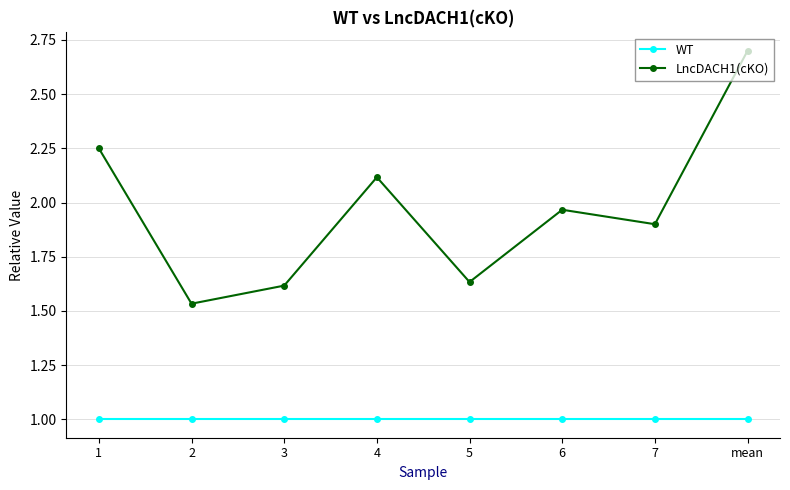

List the series in order of their peak value, highest first.

LncDACH1(cKO), WT